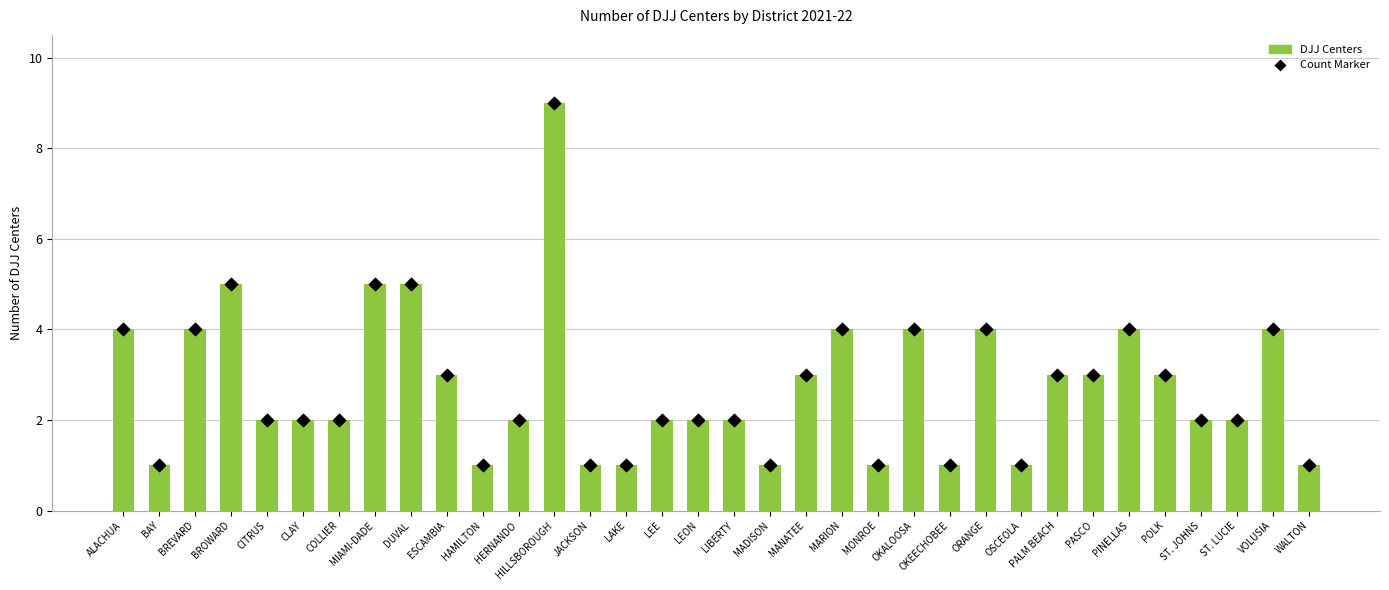

Which series contains the highest Y value?

DJJ Centers